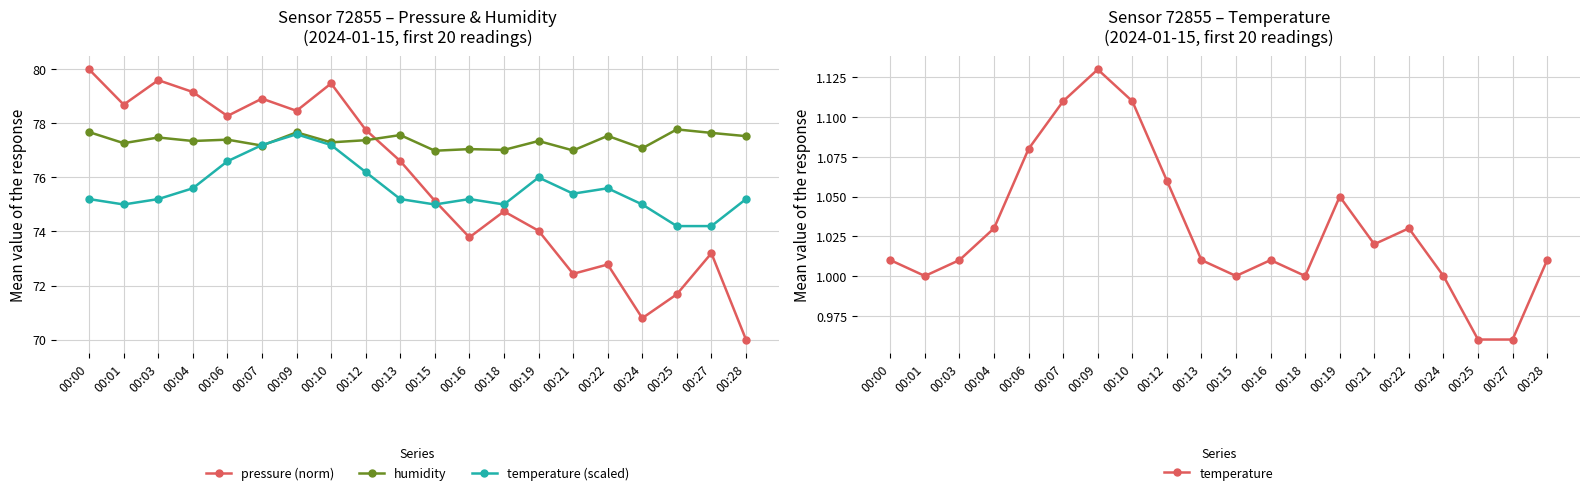

True or false: temperature (scaled) and temperature intersect in this chart.

False